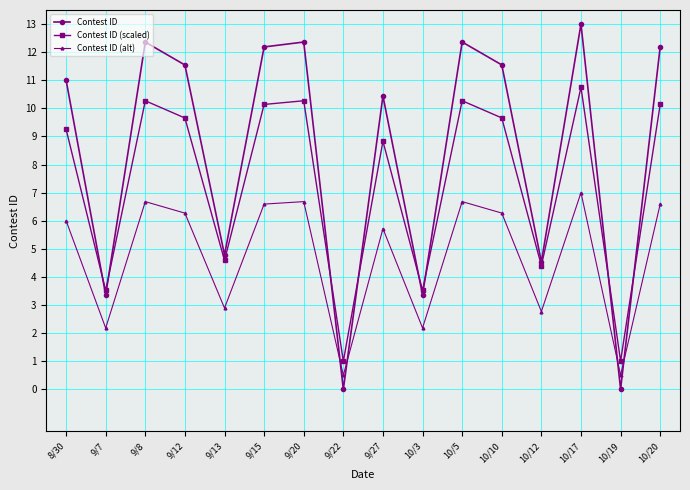

Which category has the highest value in the Contest ID (alt) series?

10/17